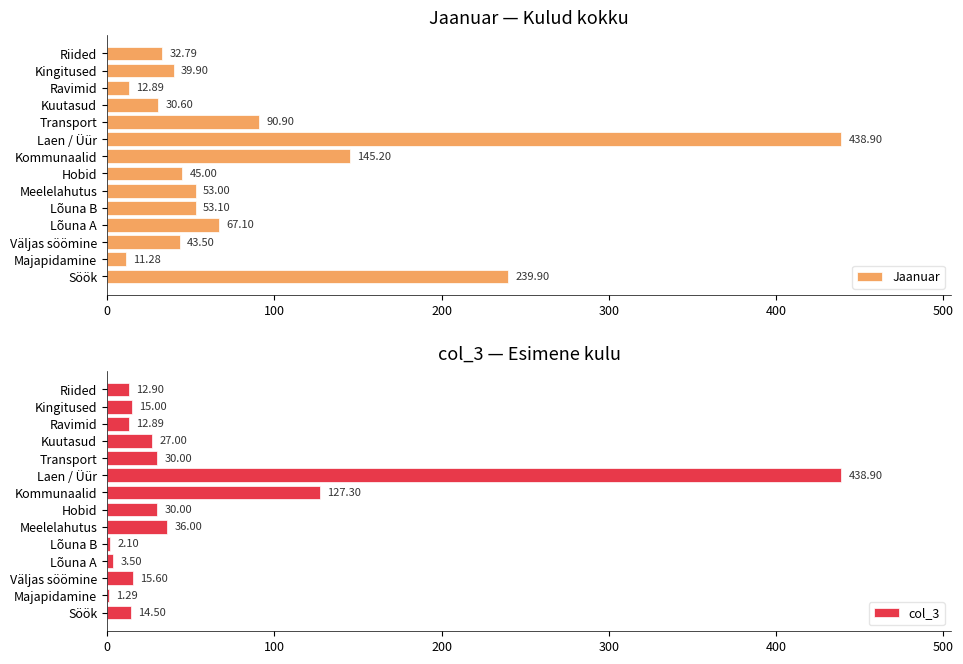

Which series has the largest total across all categories?

Jaanuar